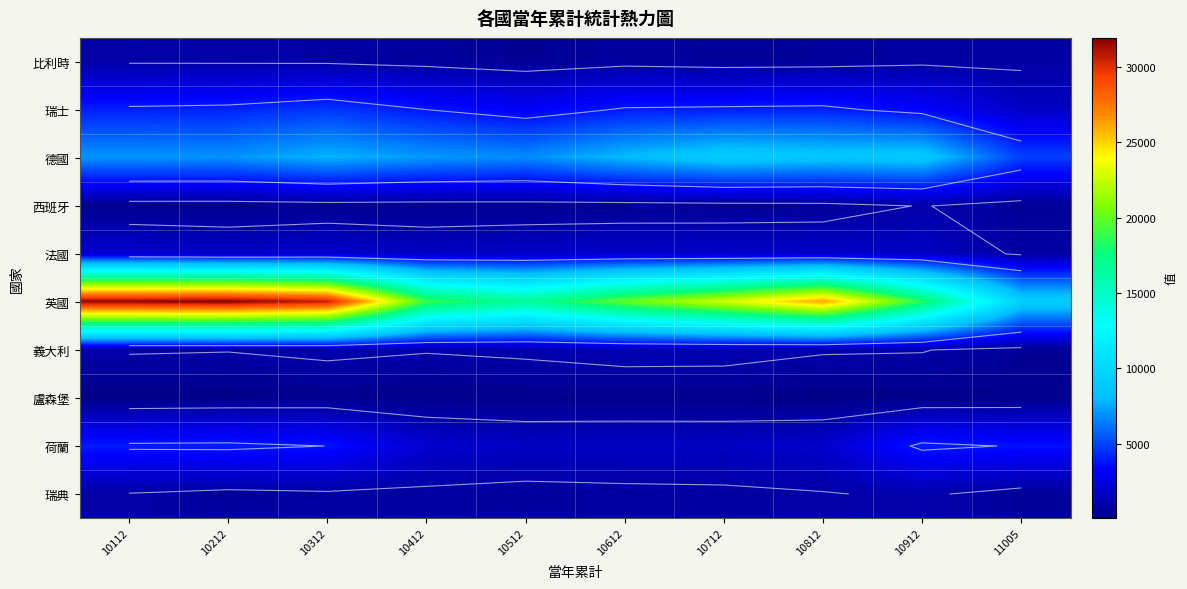

Which series changed the most between 10212 and 10612?

英國